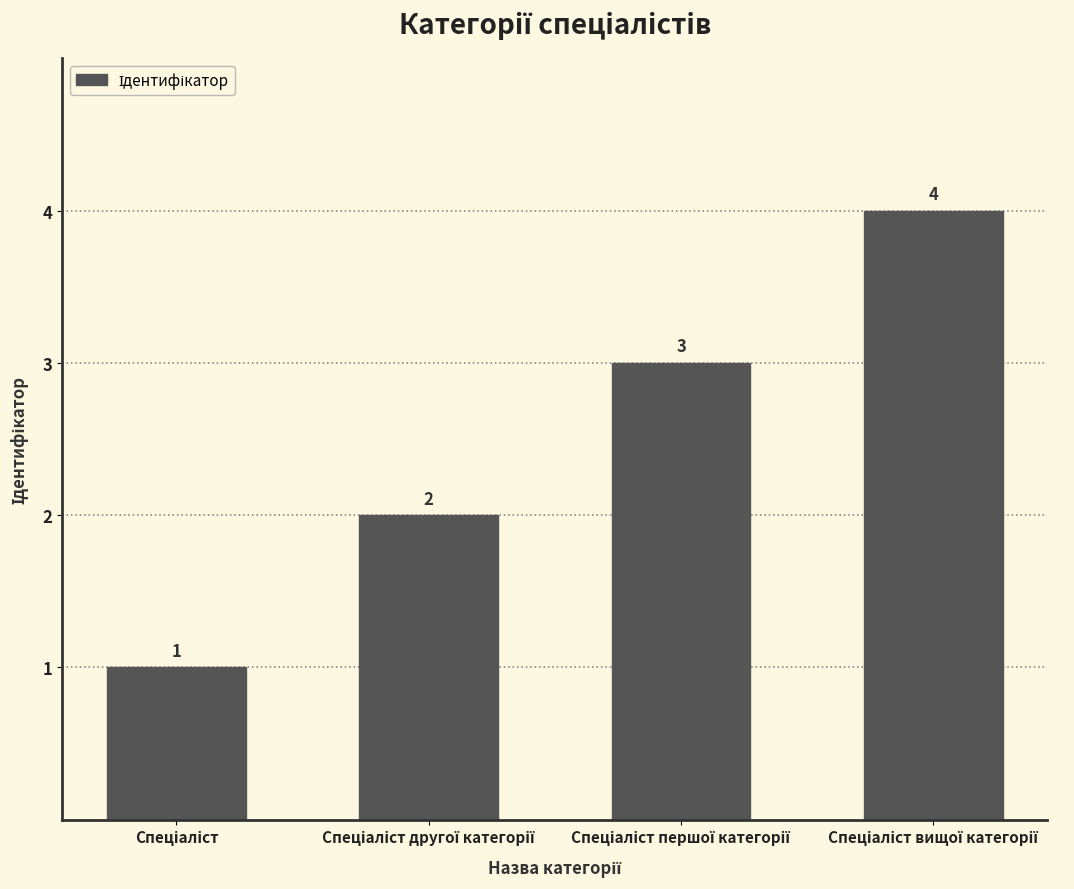

What is the maximum value shown in the chart?

4